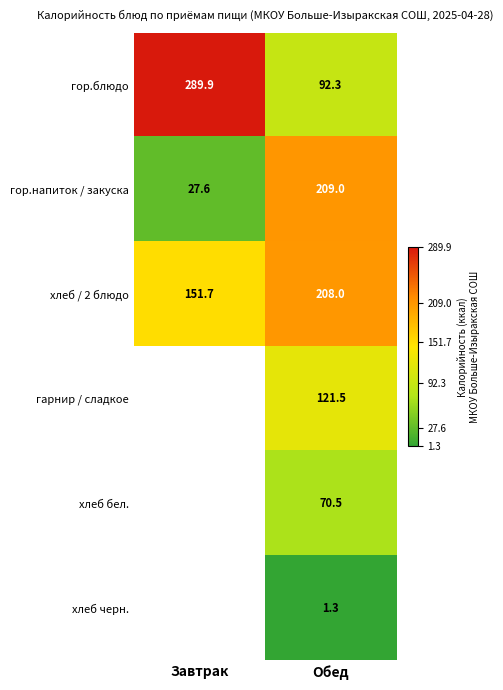

Which category has the lowest value in the гор.блюдо series?

Обед